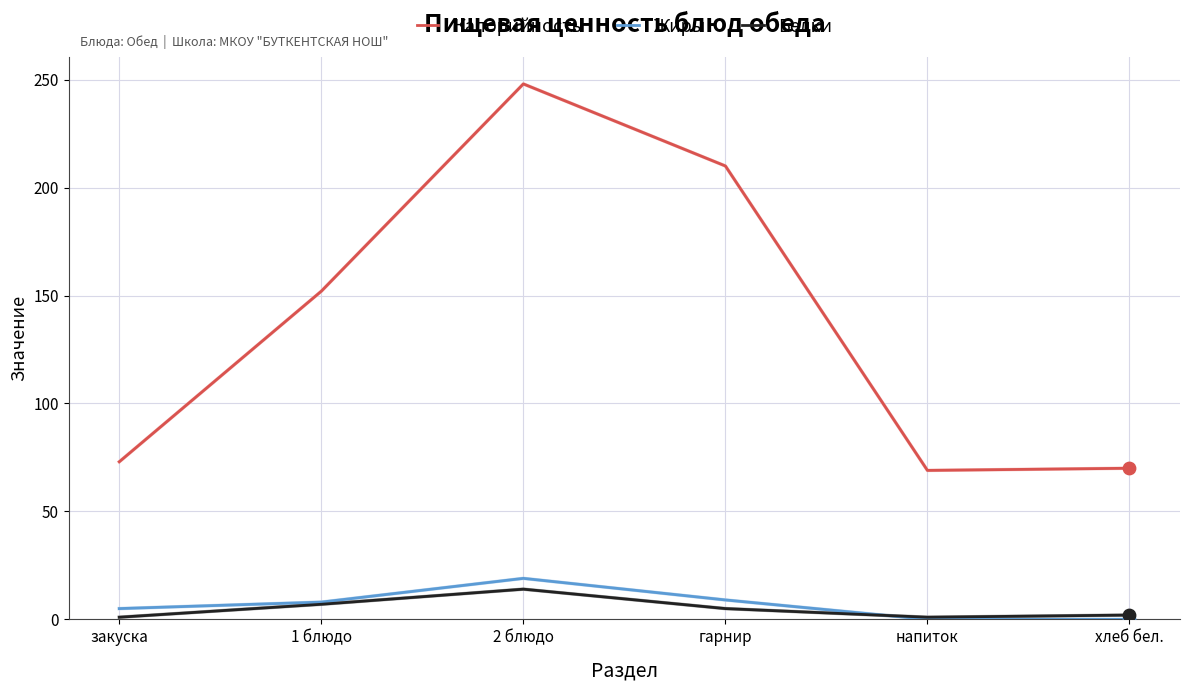

Which series has the largest total across all categories?

Калорийность